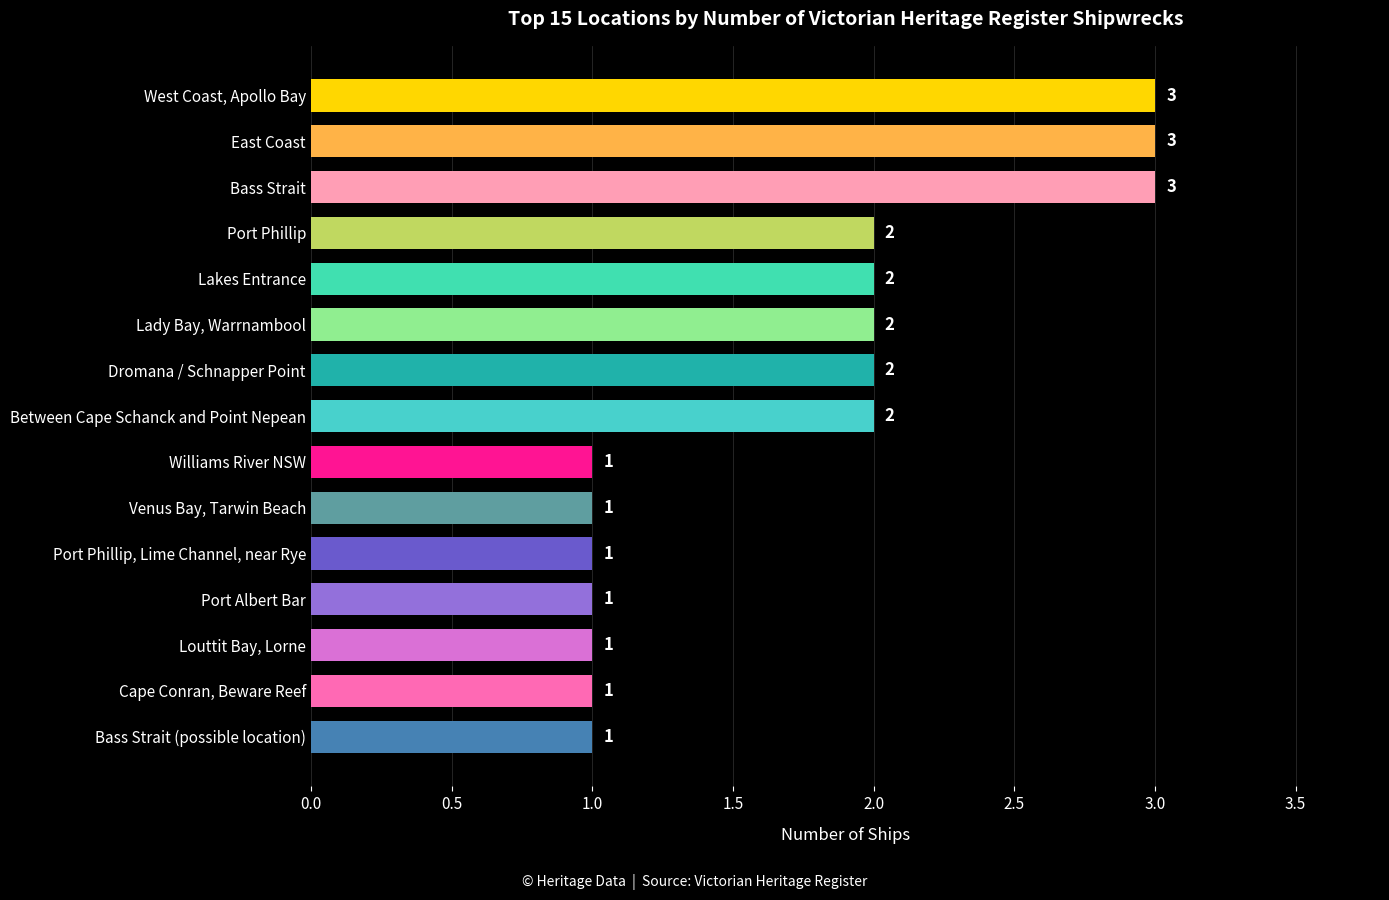

What is the average value?

2